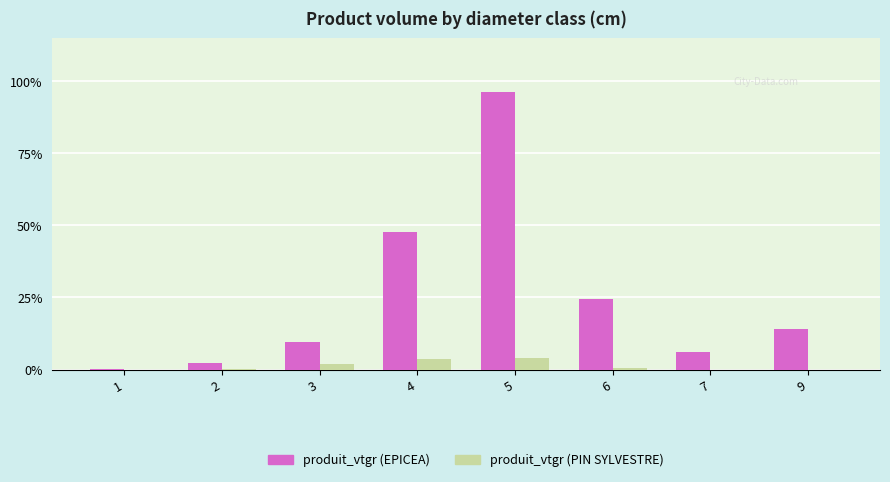

How many series are shown in this chart?

2